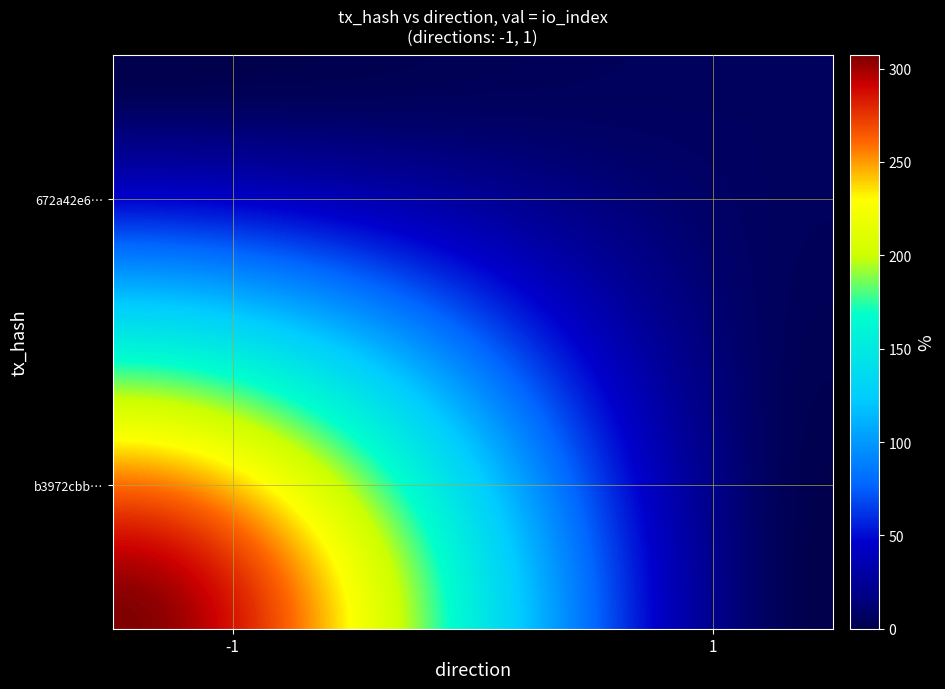

Which series has the largest total across all categories?

b3972cbb5268a056d09c59c7348b2f2eb920a2e